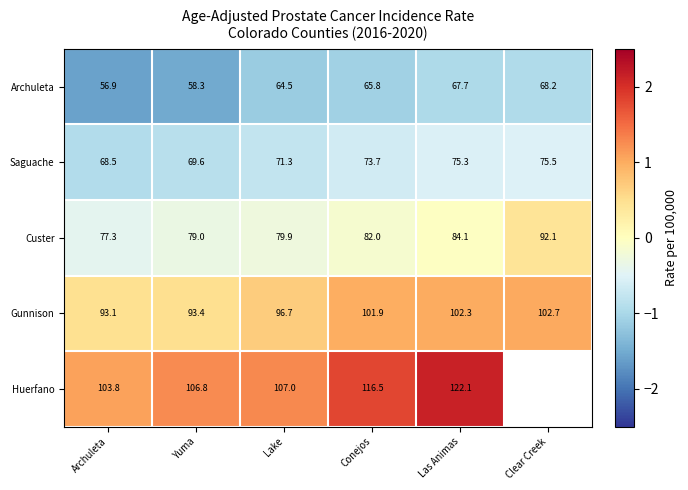

At which label is Gunnison closest to 97?

Lake